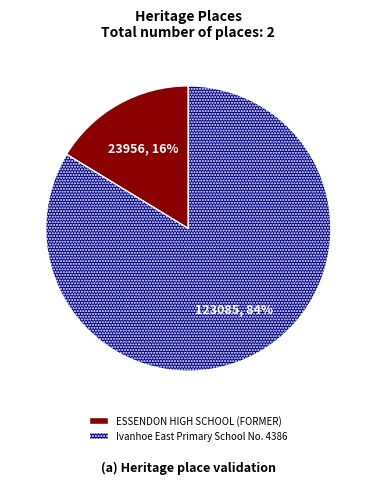

To the nearest percent, what is the average slice percentage?

50%